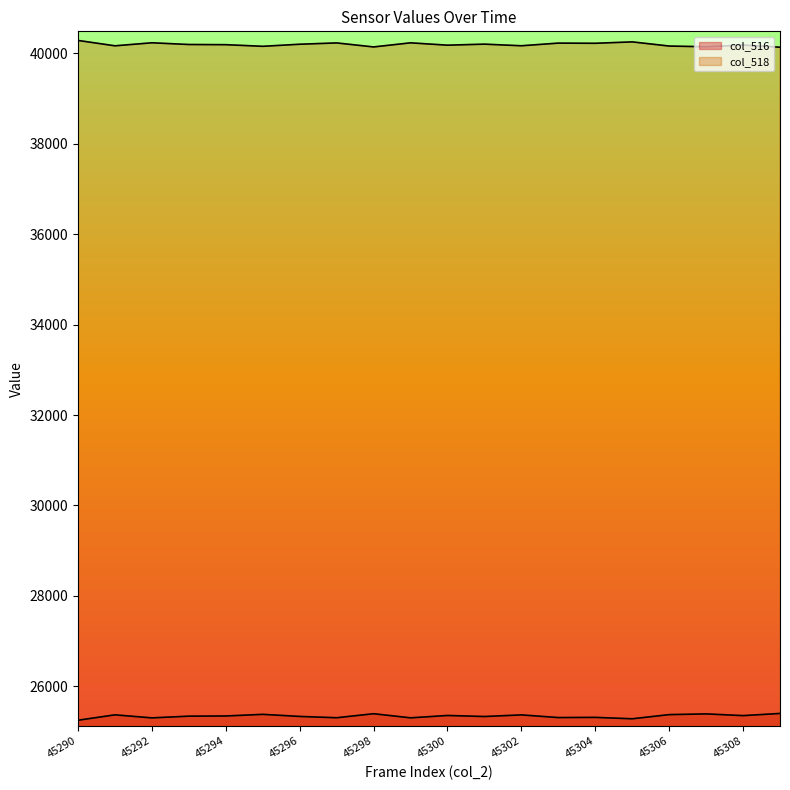

List the series in order of their peak value, lowest first.

col_516, col_518